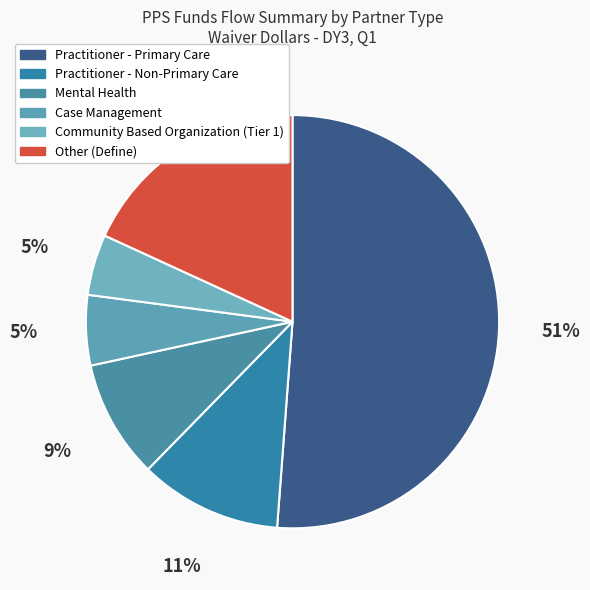

The Case Management slice represents 5% of the pie. True or false?

True